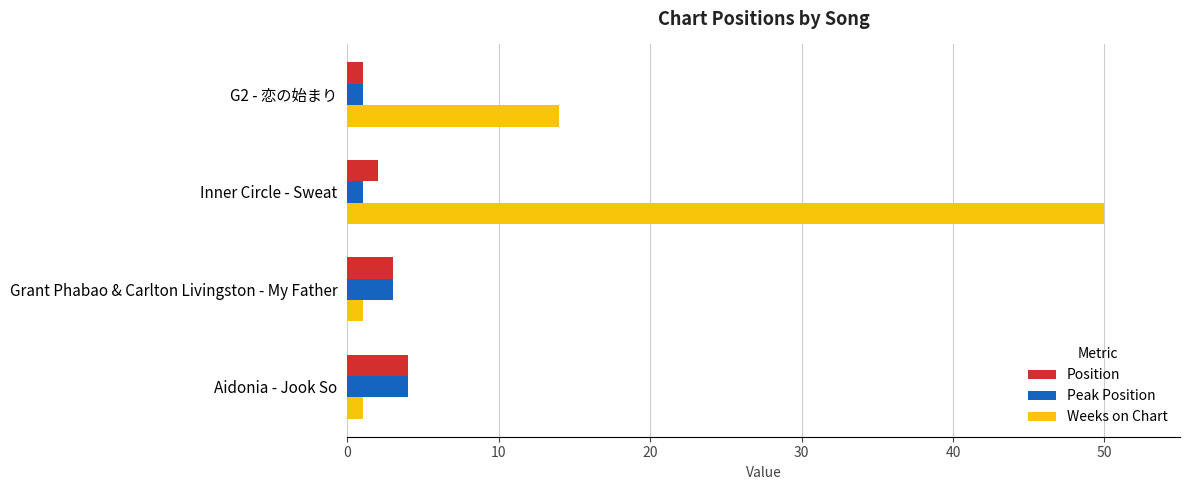

What is the minimum value shown in the chart?

1